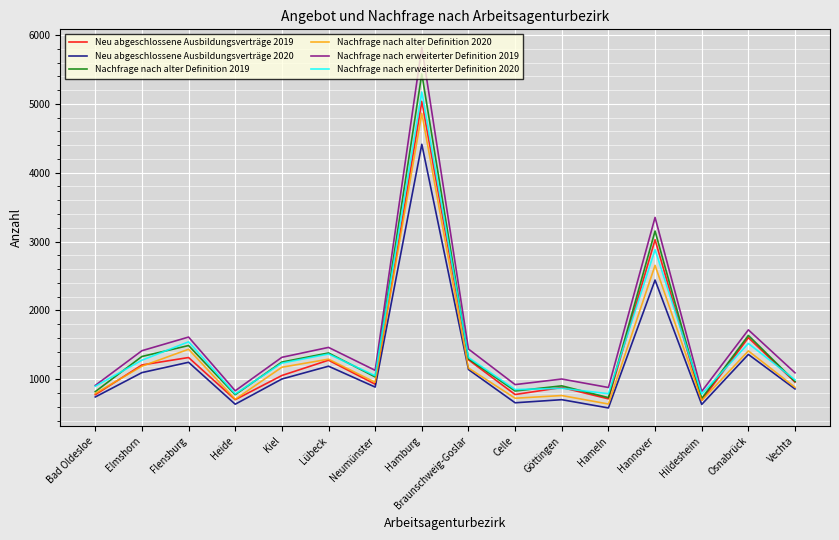

What is the difference between the highest and lowest values at Celle?

264